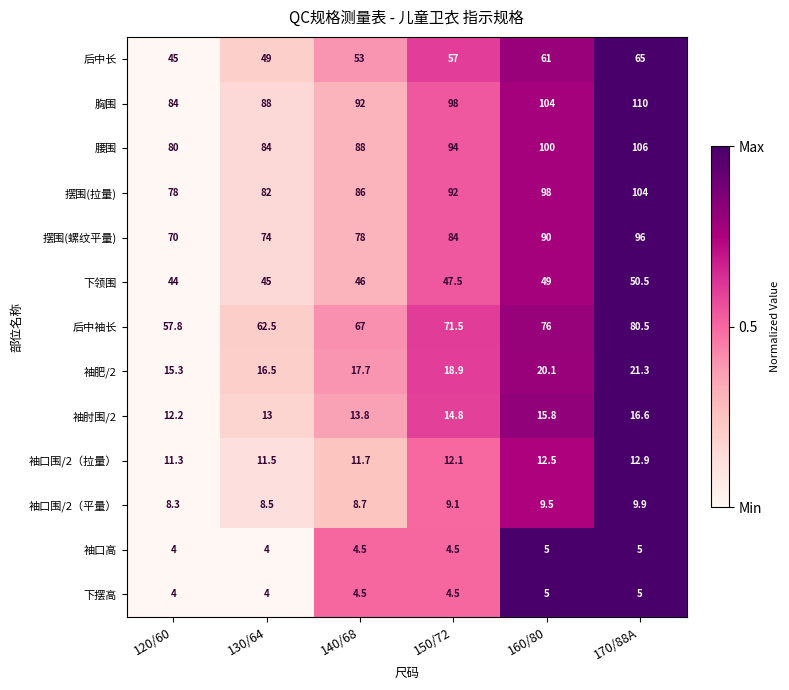

List the labels in order of 袖口围/2（平量） value, smallest first.

120/60, 130/64, 140/68, 150/72, 160/80, 170/88A